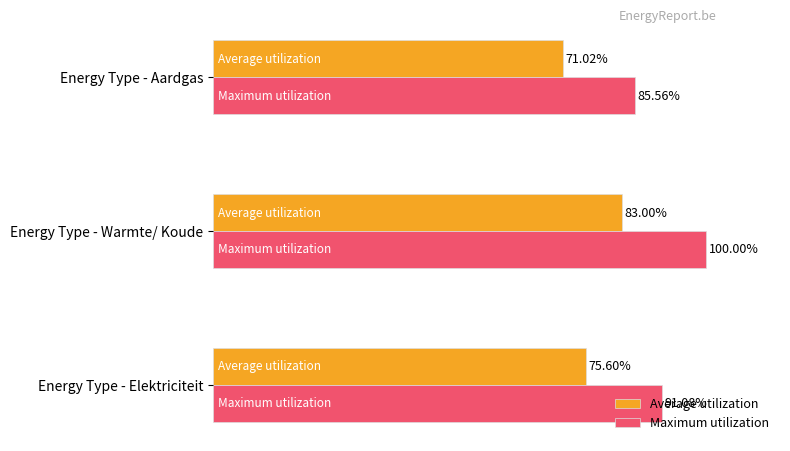

Rank the series by their average value, from lowest to highest.

Average utilization, Maximum utilization